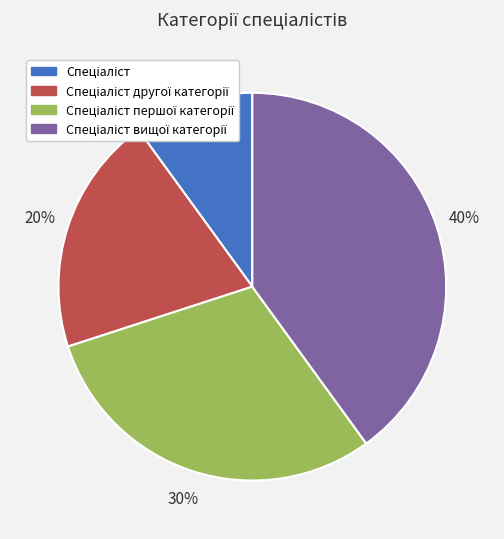

To the nearest percent, what is the difference between the largest and smallest slice percentages?

30%